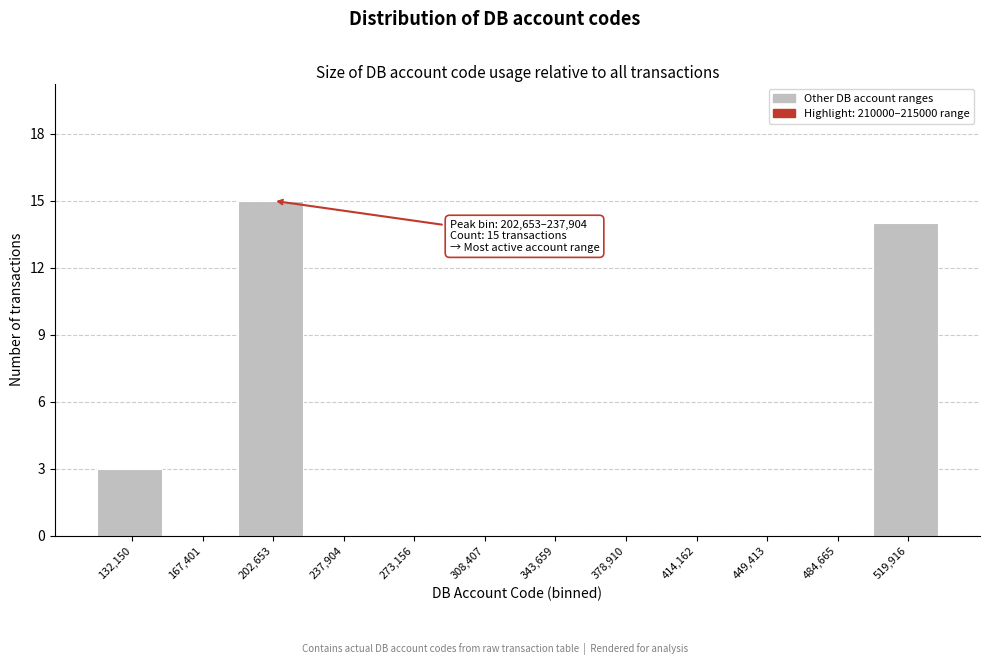

Reading right to left, what are all the values shown in this chart?

519,916=14	484,665=0	449,413=0	414,162=0	378,910=0	343,659=0	308,407=0	273,156=0	237,904=0	202,653=15	167,401=0	132,150=3